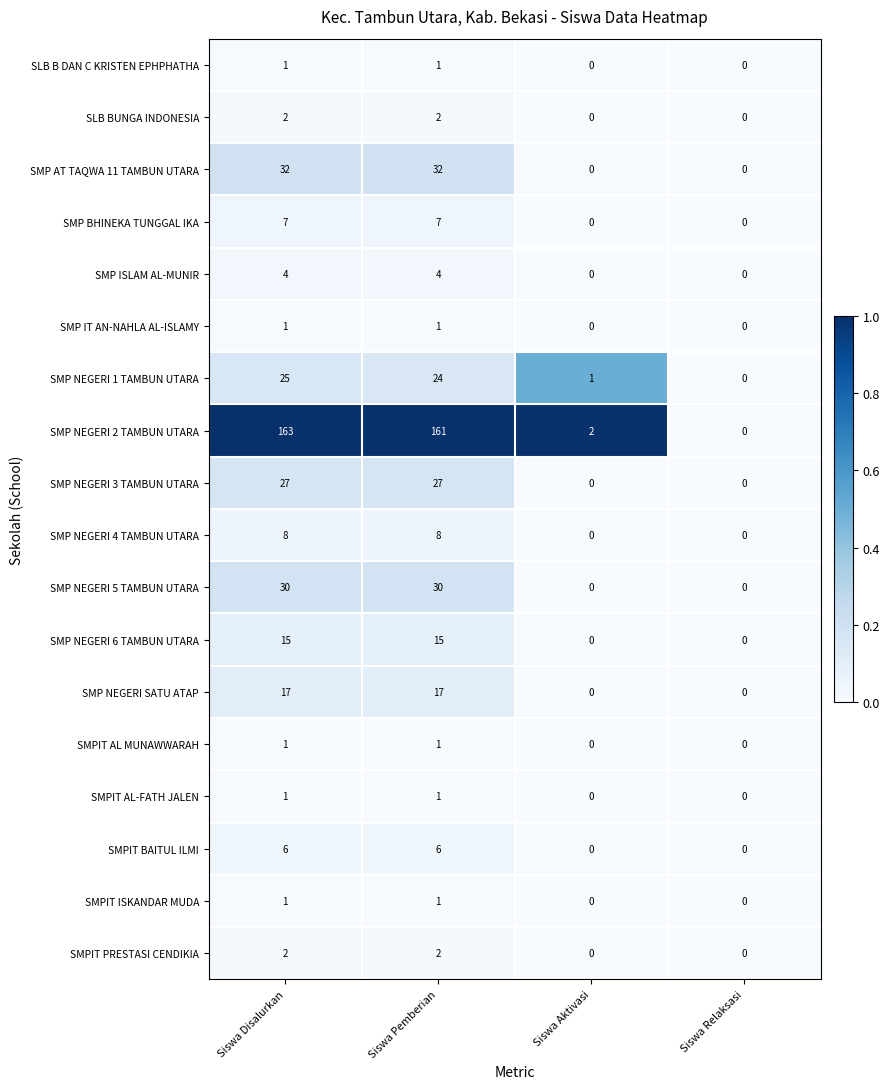

What is the maximum value shown in the chart?

163